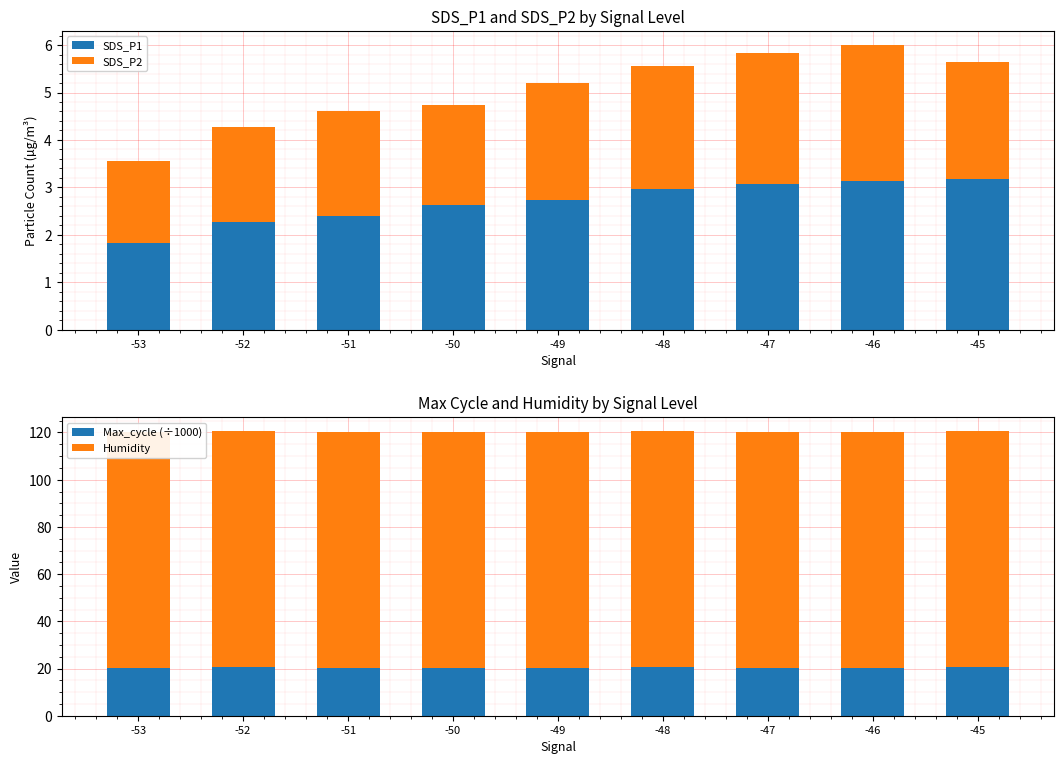

Which label corresponds to the smallest value in the chart?

-53